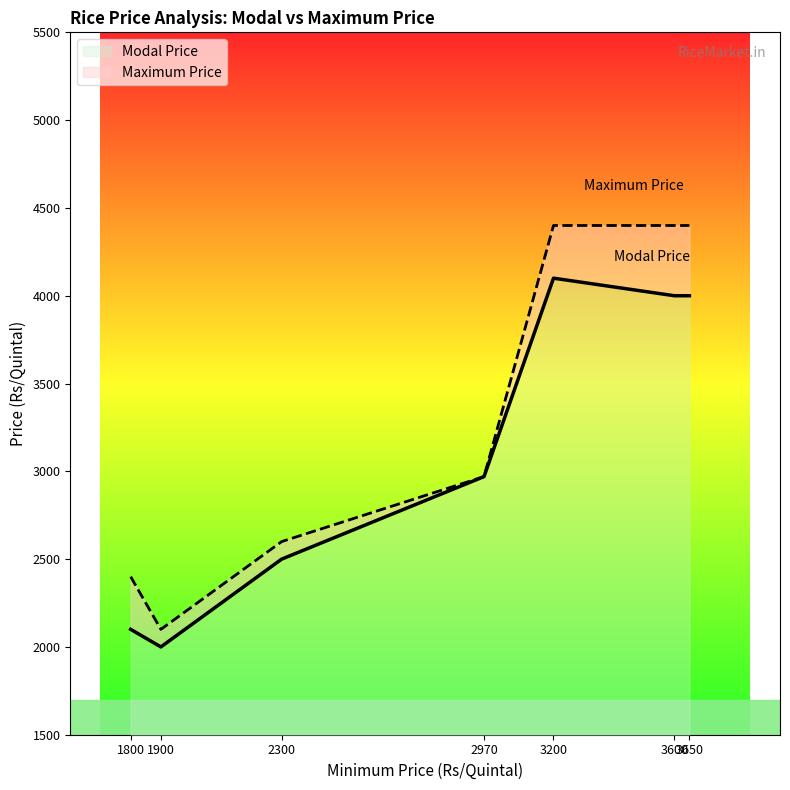

What are all the series names shown in the legend?

Modal Price, Maximum Price